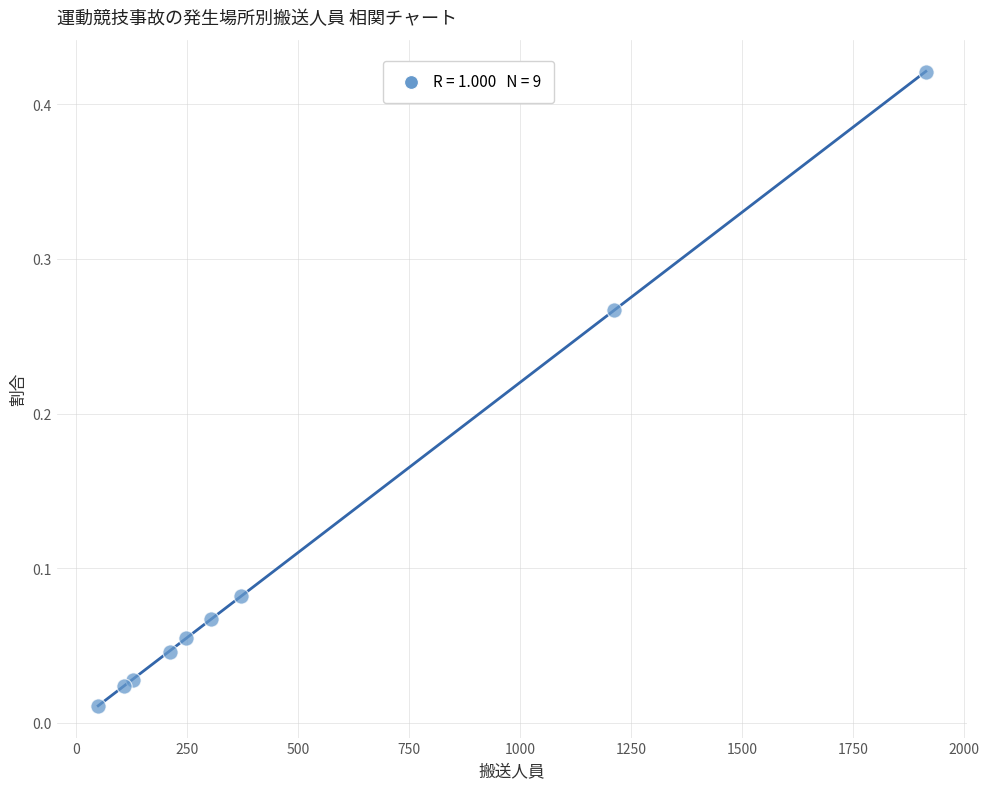

What is the average X value?

505.2